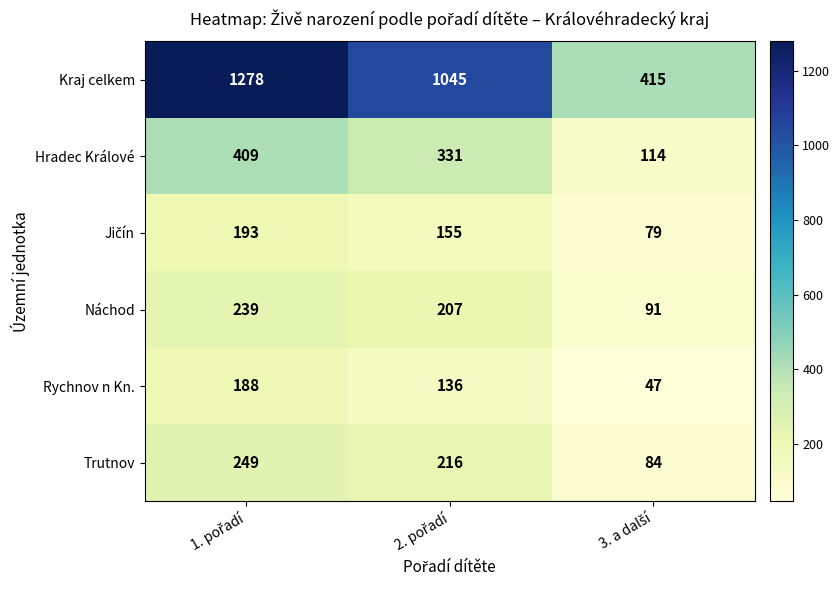

What is the difference between the maximum and minimum values in the Kraj celkem series?

863